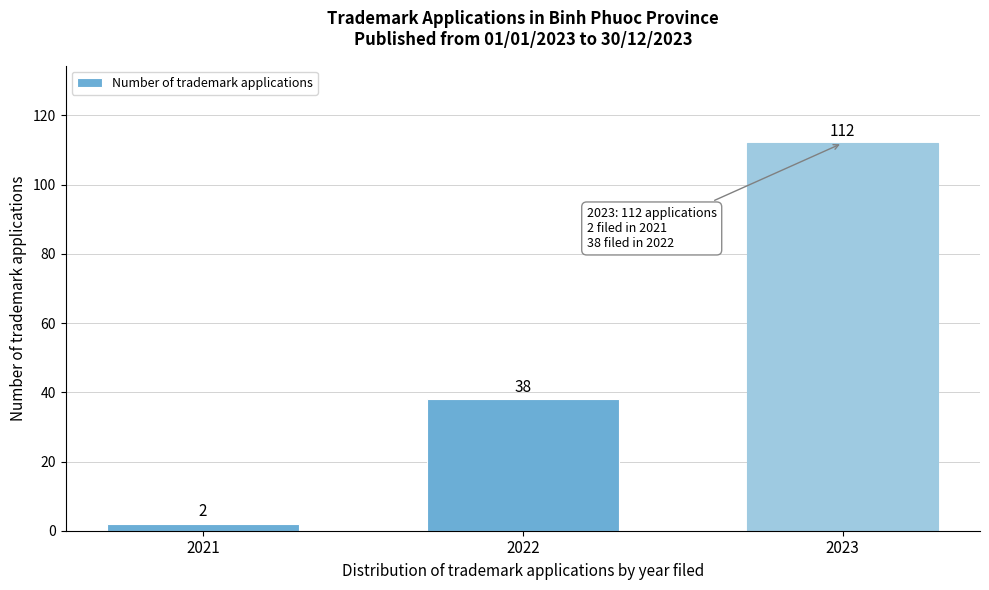

Reading right to left, what are all the values shown in this chart?

2023=112	2022=38	2021=2